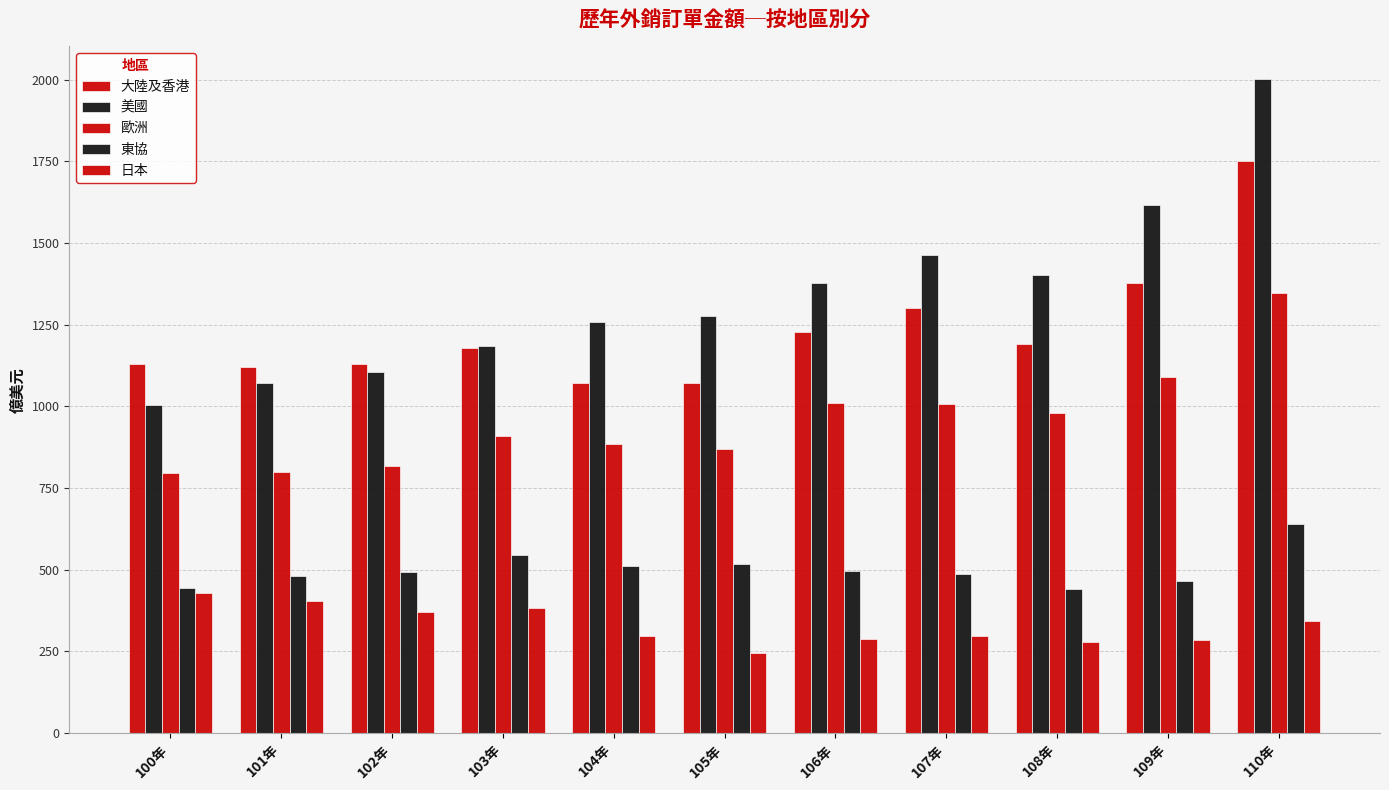

What is the label of the 1st bar from the left?

100年